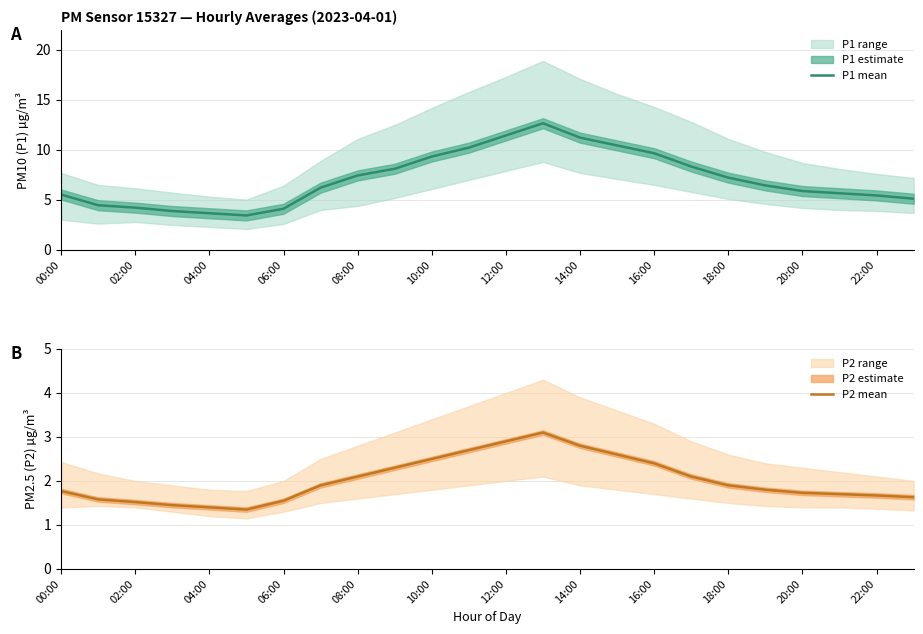

The value of P1 mean at 22:00 is 5.5. True or false?

True